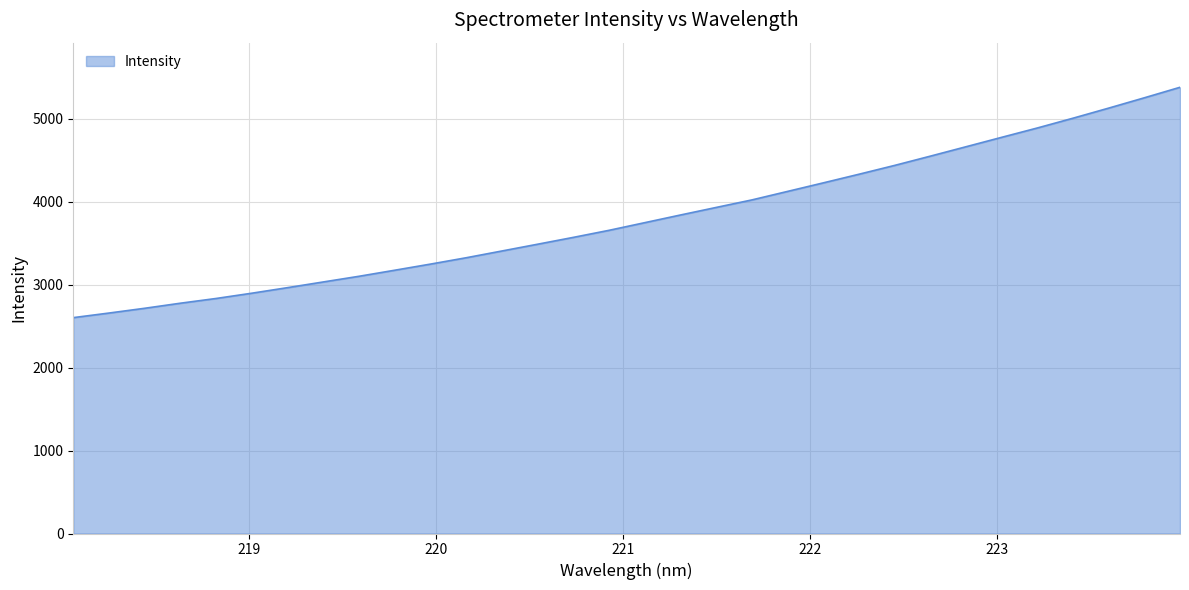

What is the minimum value shown in the chart?

2601.8